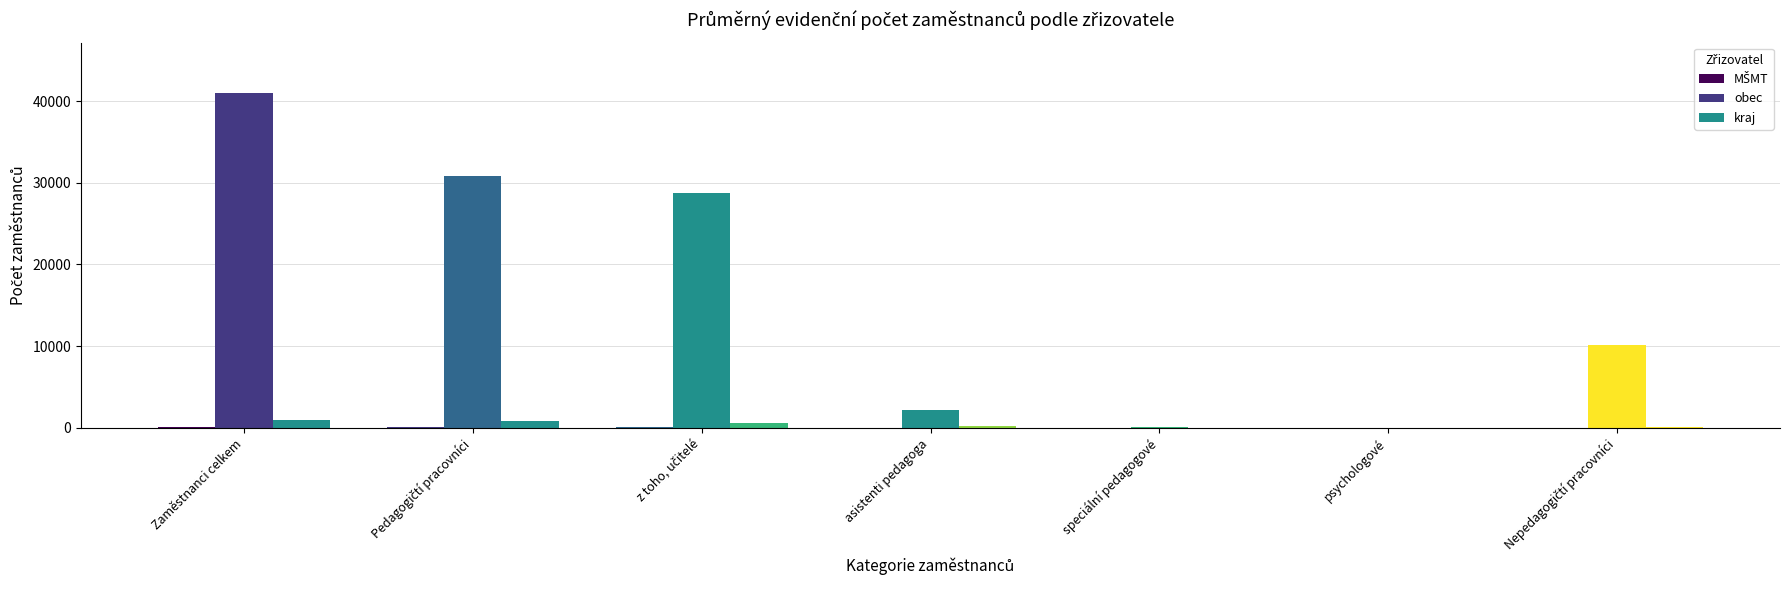

Is it true that MŠMT equals 24.9 at Pedagogičtí pracovníci?

False